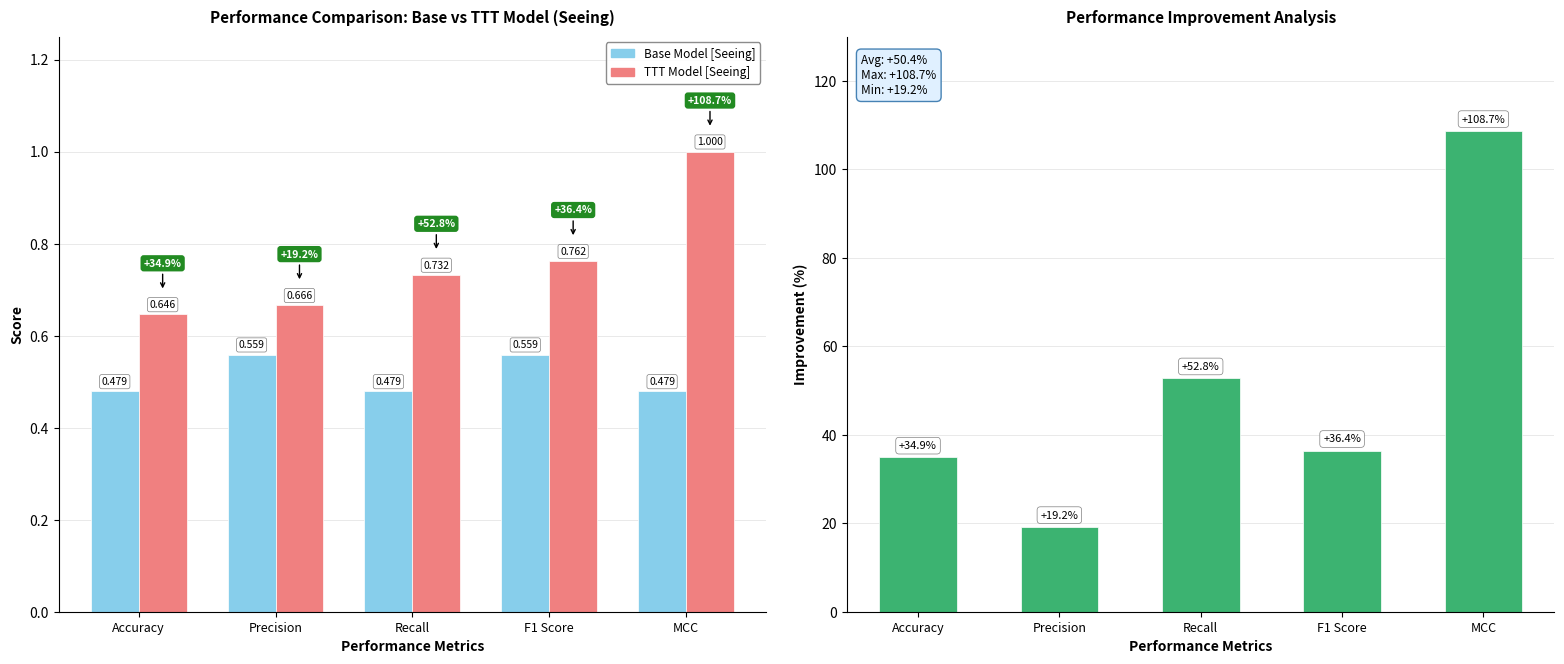

True or false: Base Model [Seeing] has a value of 0.6 at F1 Score.

True